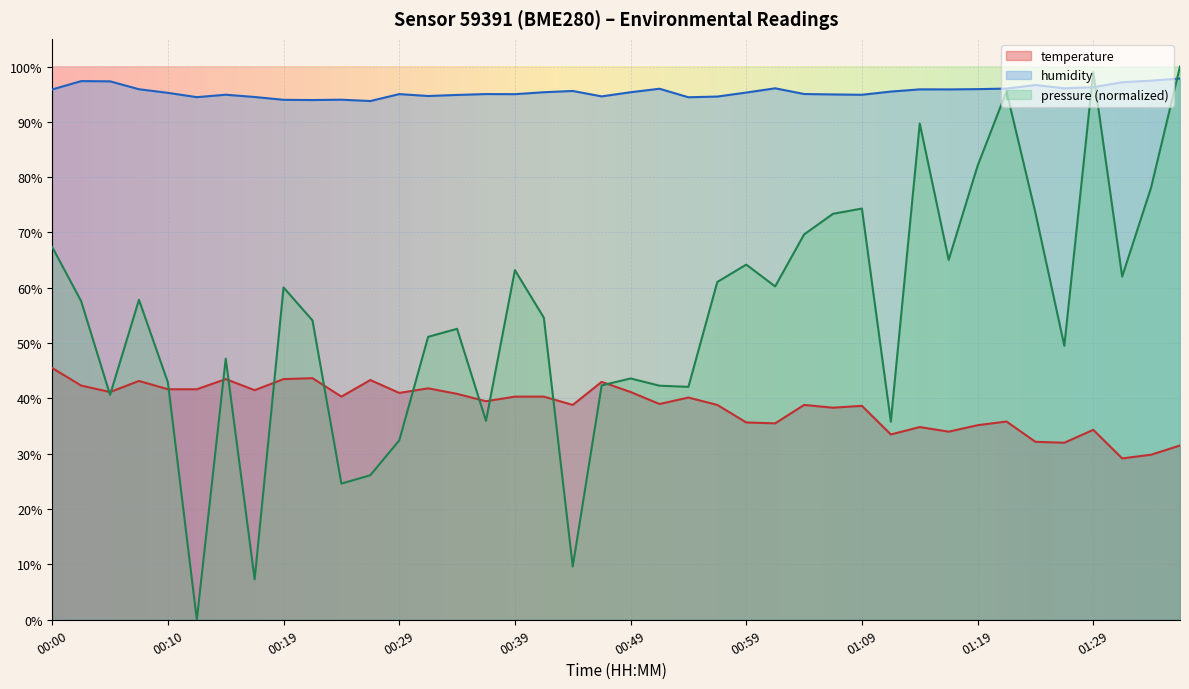

What is the value of the temperature point at the 1st from the left?

45.5